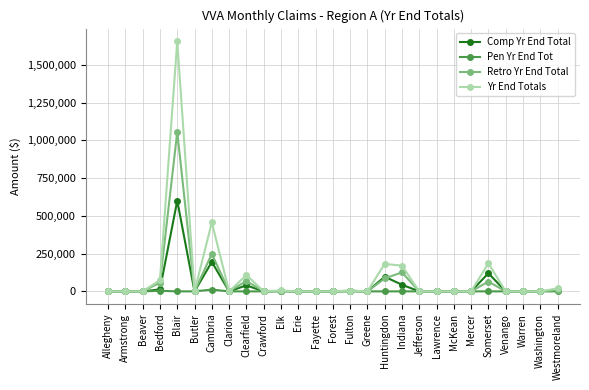

List the series in order of their overall mean, highest first.

Yr End Totals, Retro Yr End Total, Comp Yr End Total, Pen Yr End Tot